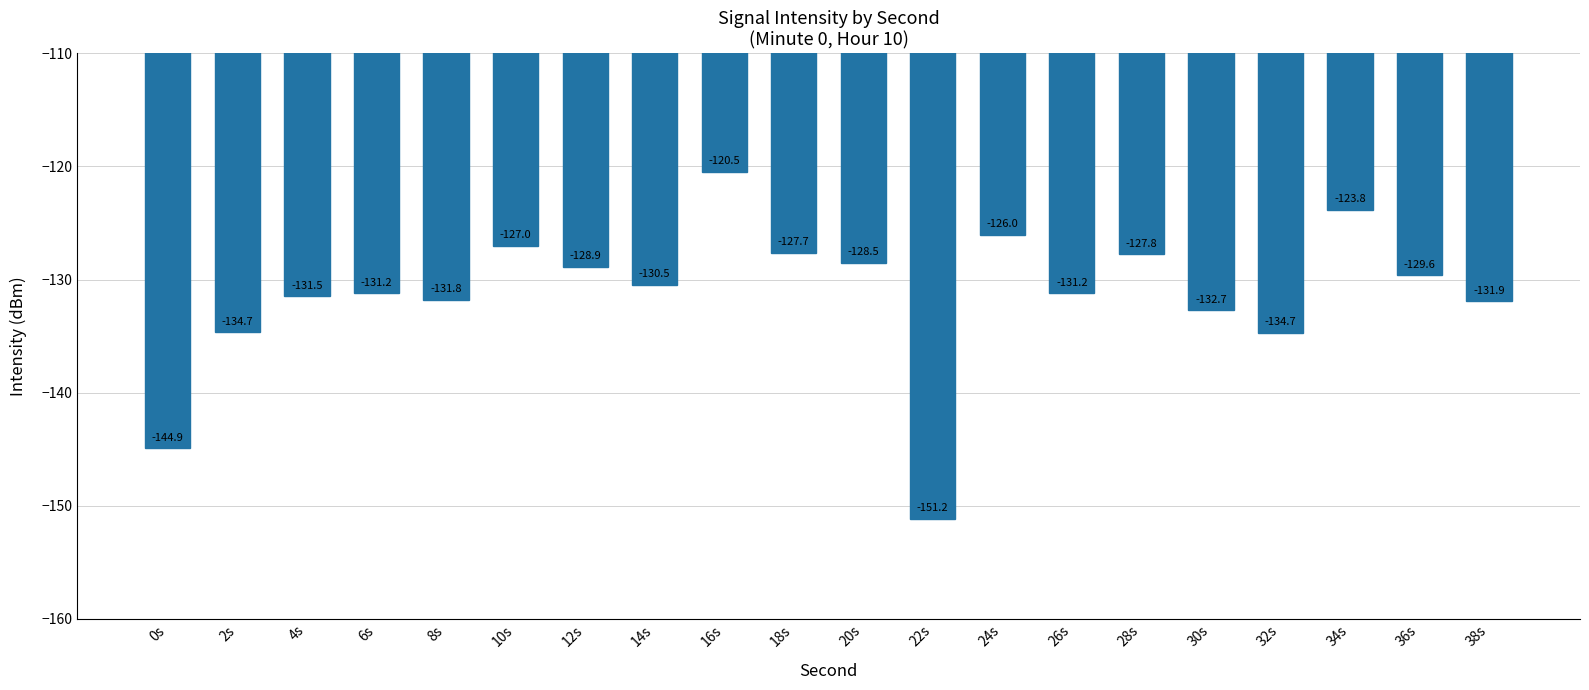

What is the average value?

-131.3